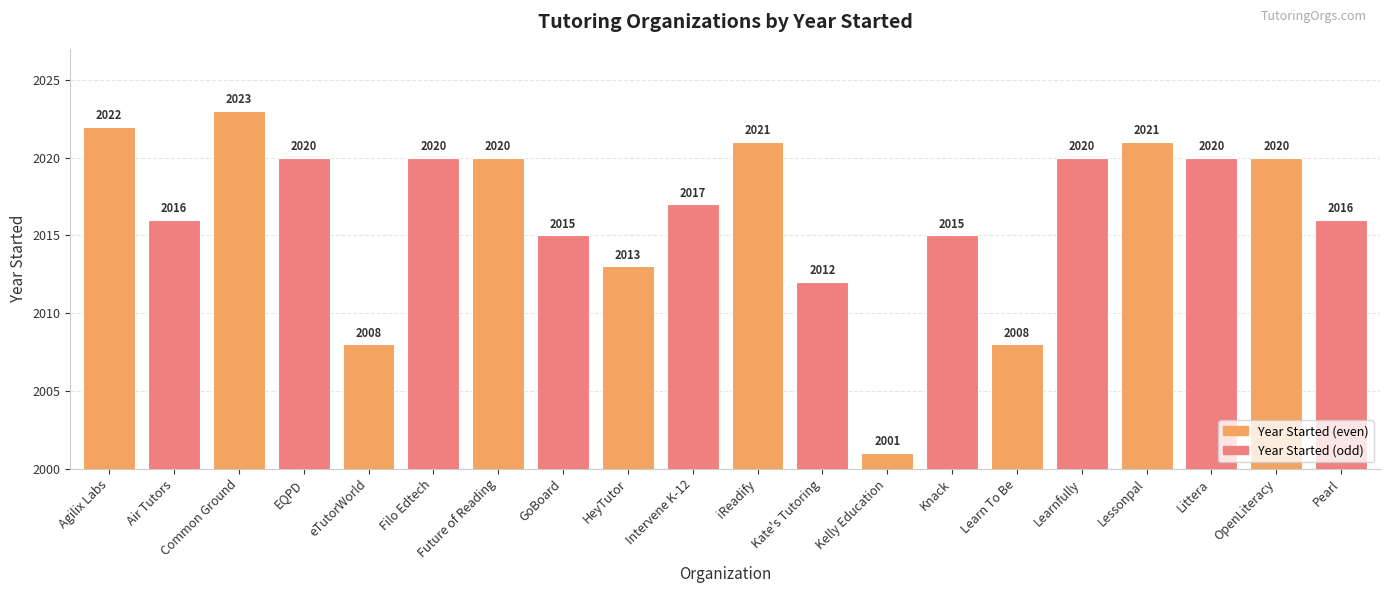

Where is the data nearest to the value 2012?

Kate's Tutoring